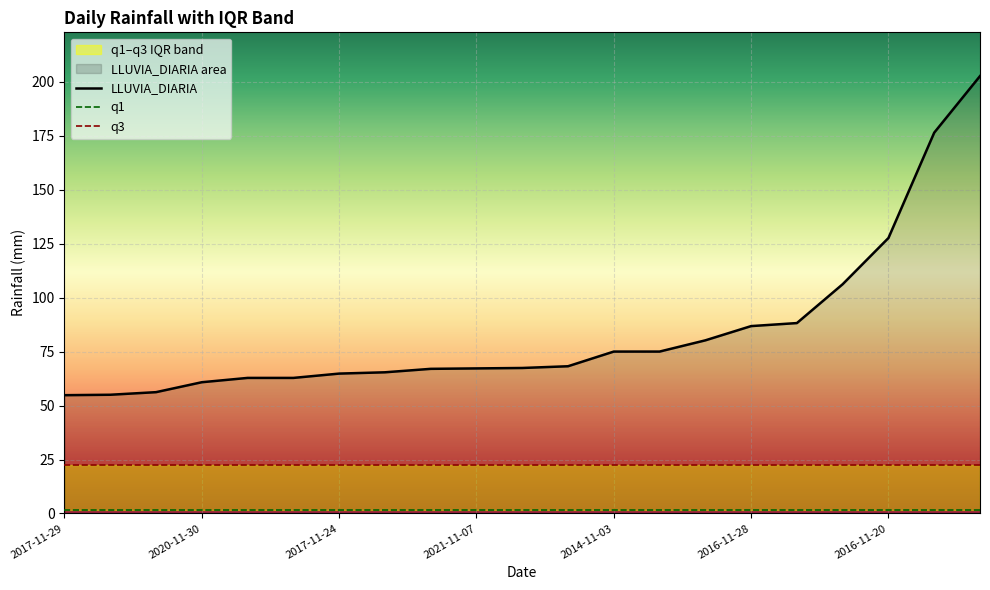

Which has a higher value, 2016-11-20 or 2019-11-28?

2019-11-28